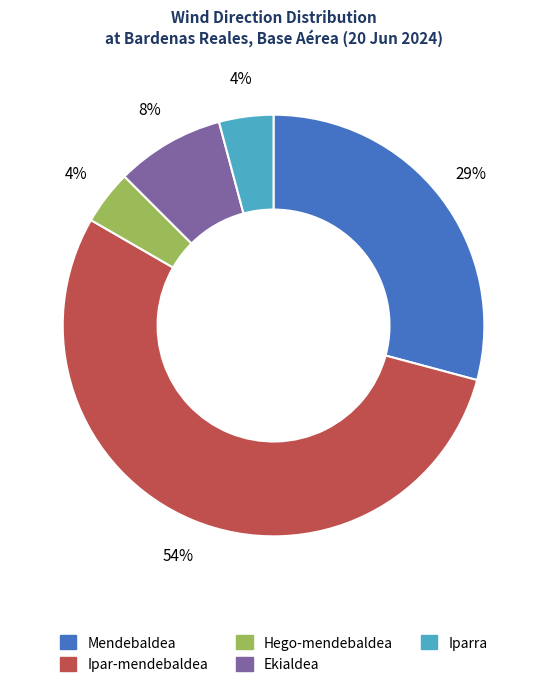

How many slices are in this pie chart?

5